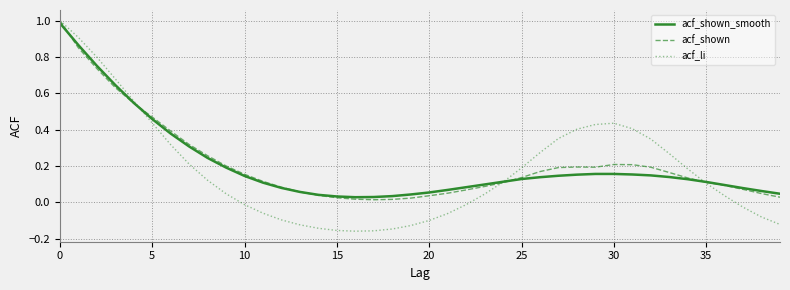

Which series has the largest range (max minus min)?

acf_li